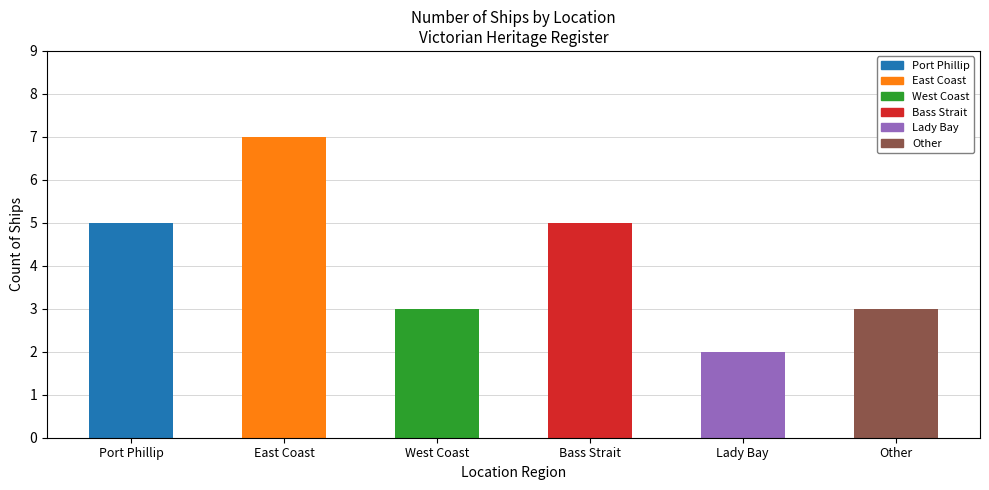

Reading left to right, what are all the values shown in this chart?

Port Phillip=5	East Coast=7	West Coast=3	Bass Strait=5	Lady Bay=2	Other=3